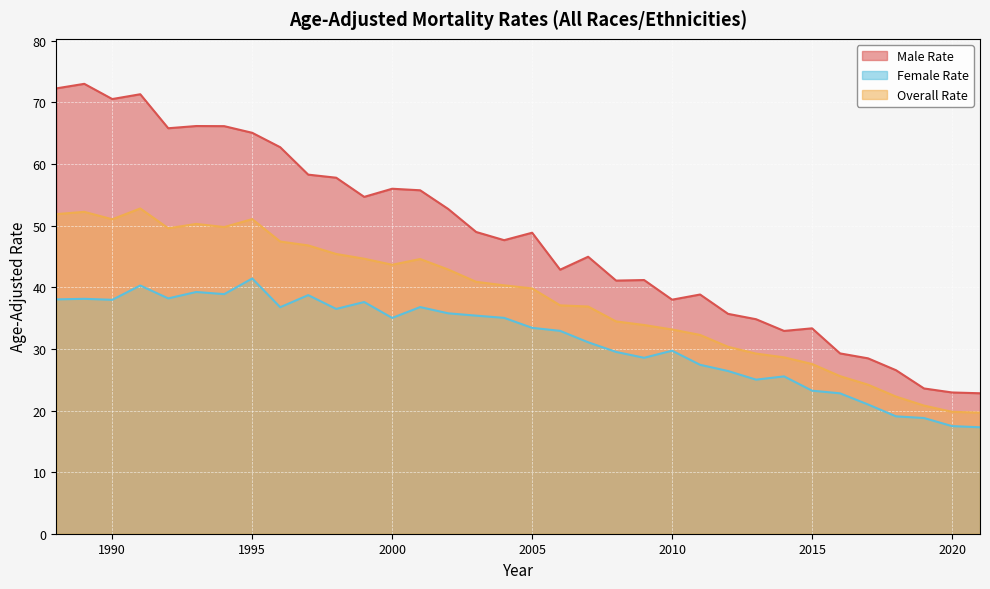

What is the value of the Overall Rate point at the 19th from the left?

37.1